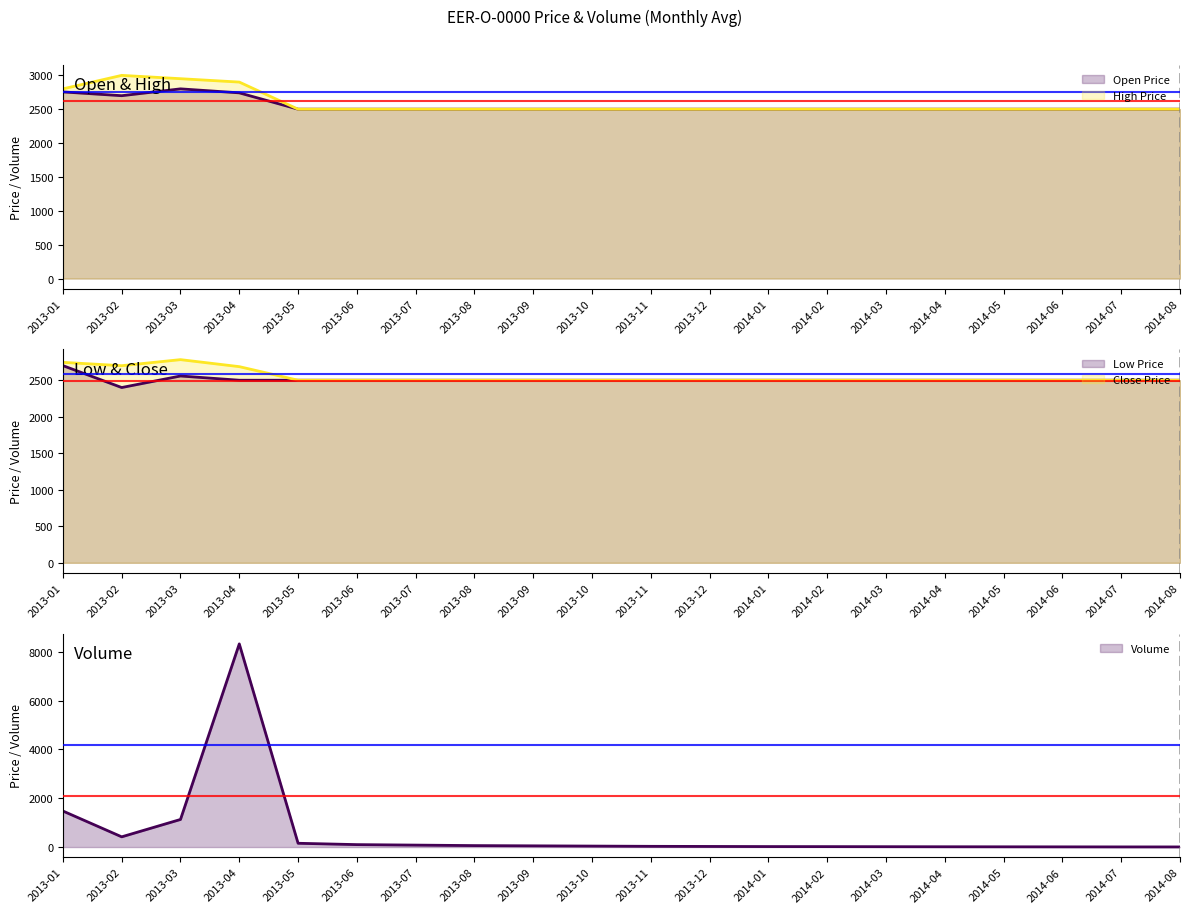

What is the label of the 17th point from the left?

2014-05